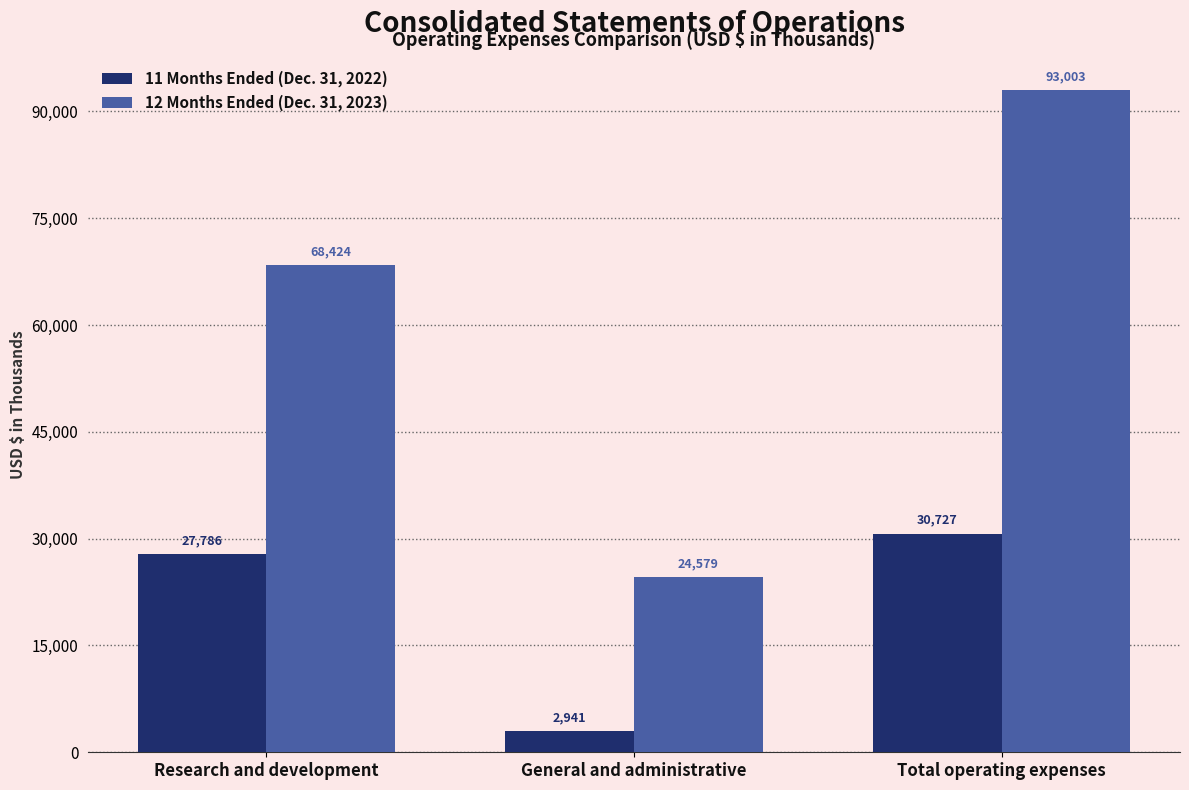

Reading left to right, transcribe all the data shown in this chart.

11 Months Ended (Dec. 31, 2022): Research and development=27786	General and administrative=2941	Total operating expenses=30727
12 Months Ended (Dec. 31, 2023): Research and development=68424	General and administrative=24579	Total operating expenses=93003